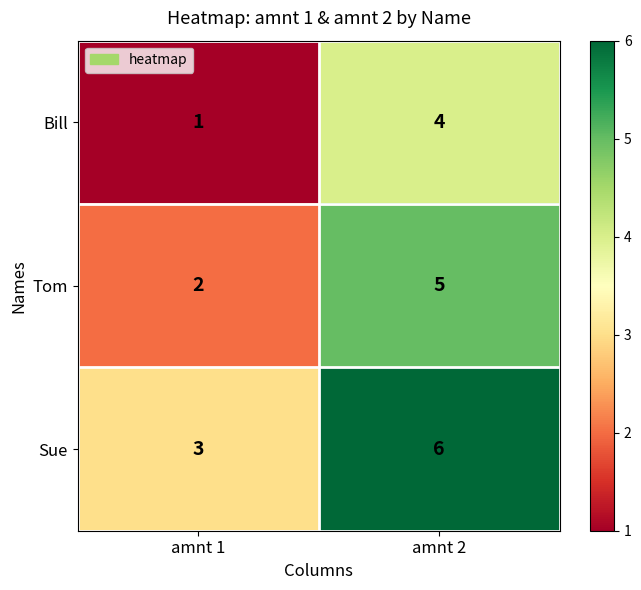

List the series in order of their overall mean, highest first.

Sue, Tom, Bill